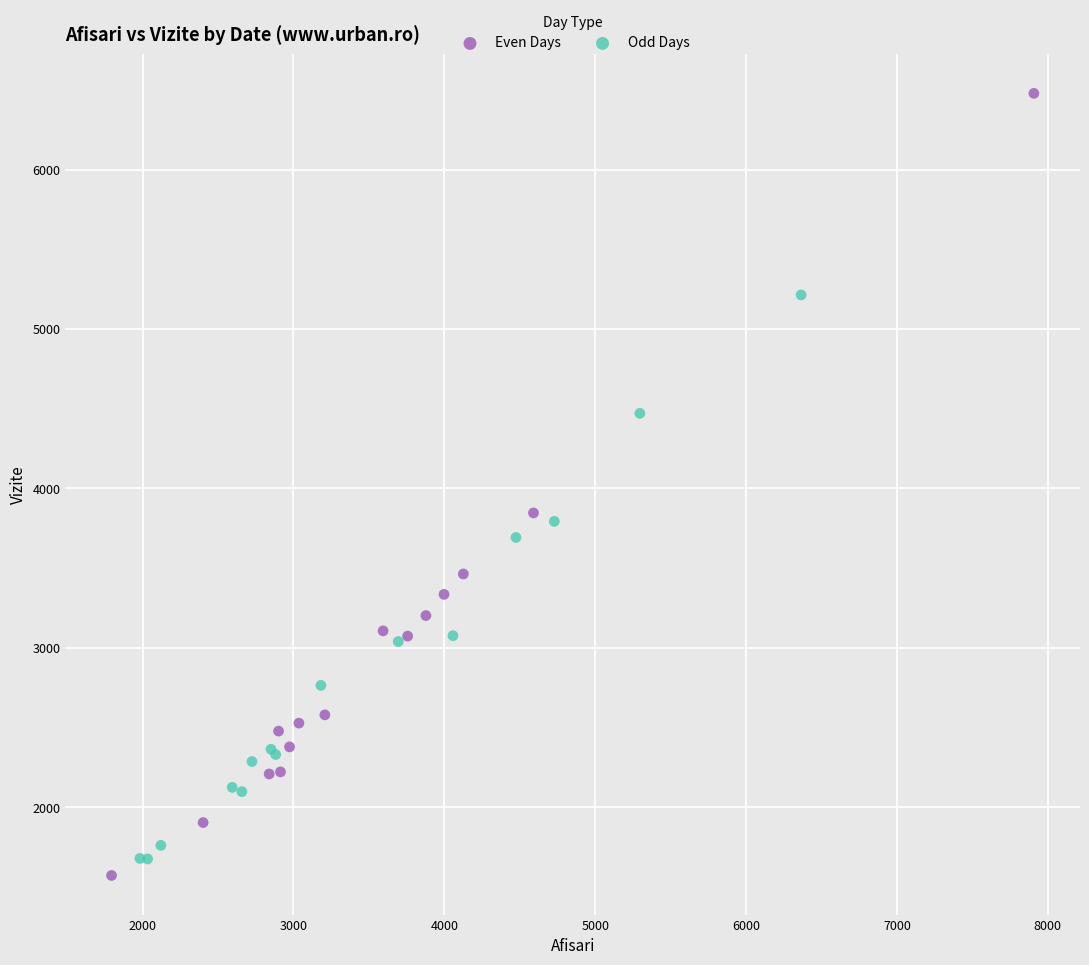

Which series has the widest spread of Y values?

Even Days